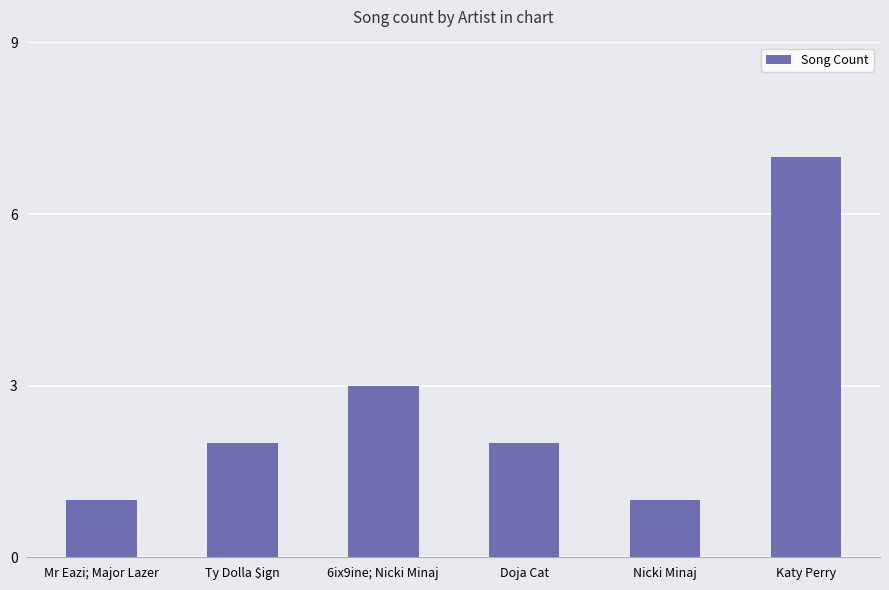

What position from the left is Nicki Minaj?

5